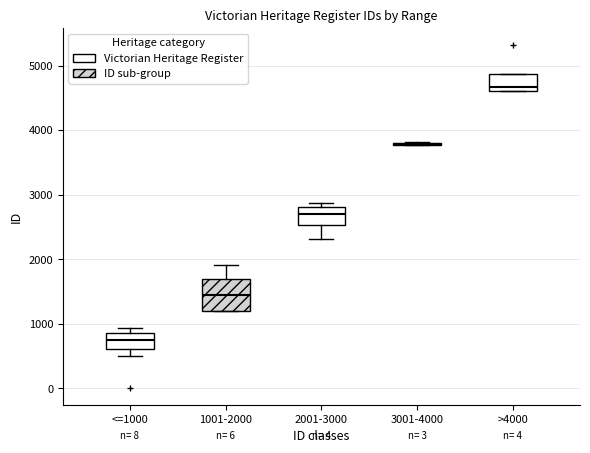

Comparing the boxes themselves (not the whiskers), which one is the tallest?

1001-2000